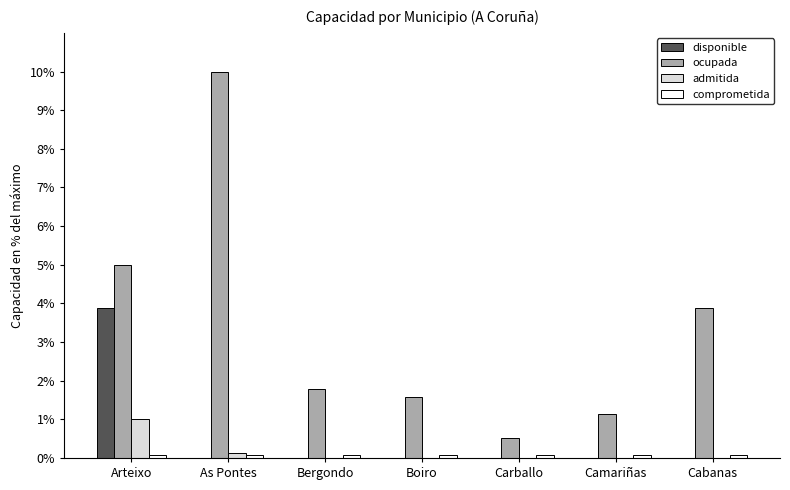

What is the maximum value shown in the chart?

10.0